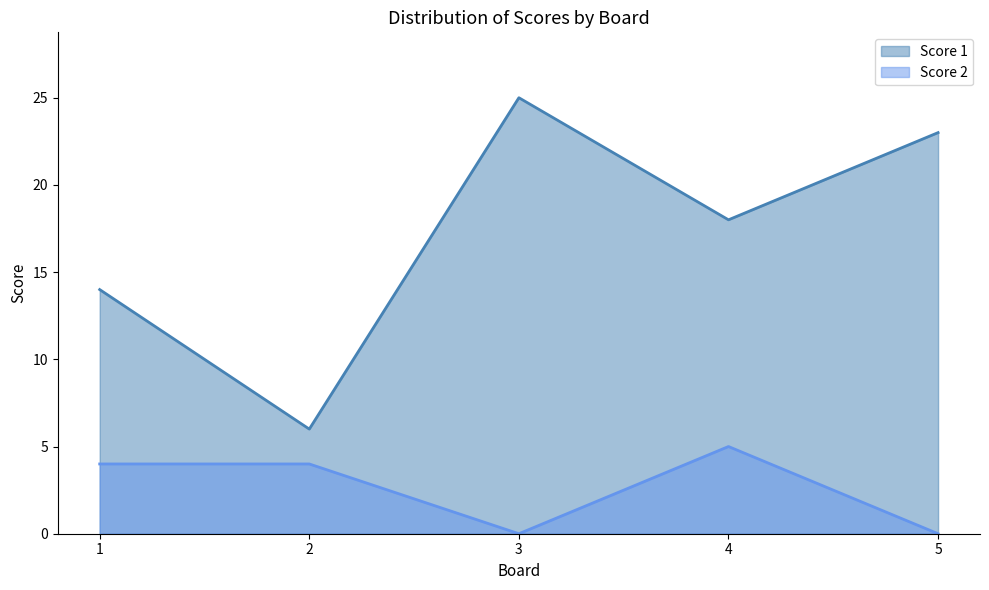

How many lines are shown in the chart?

2